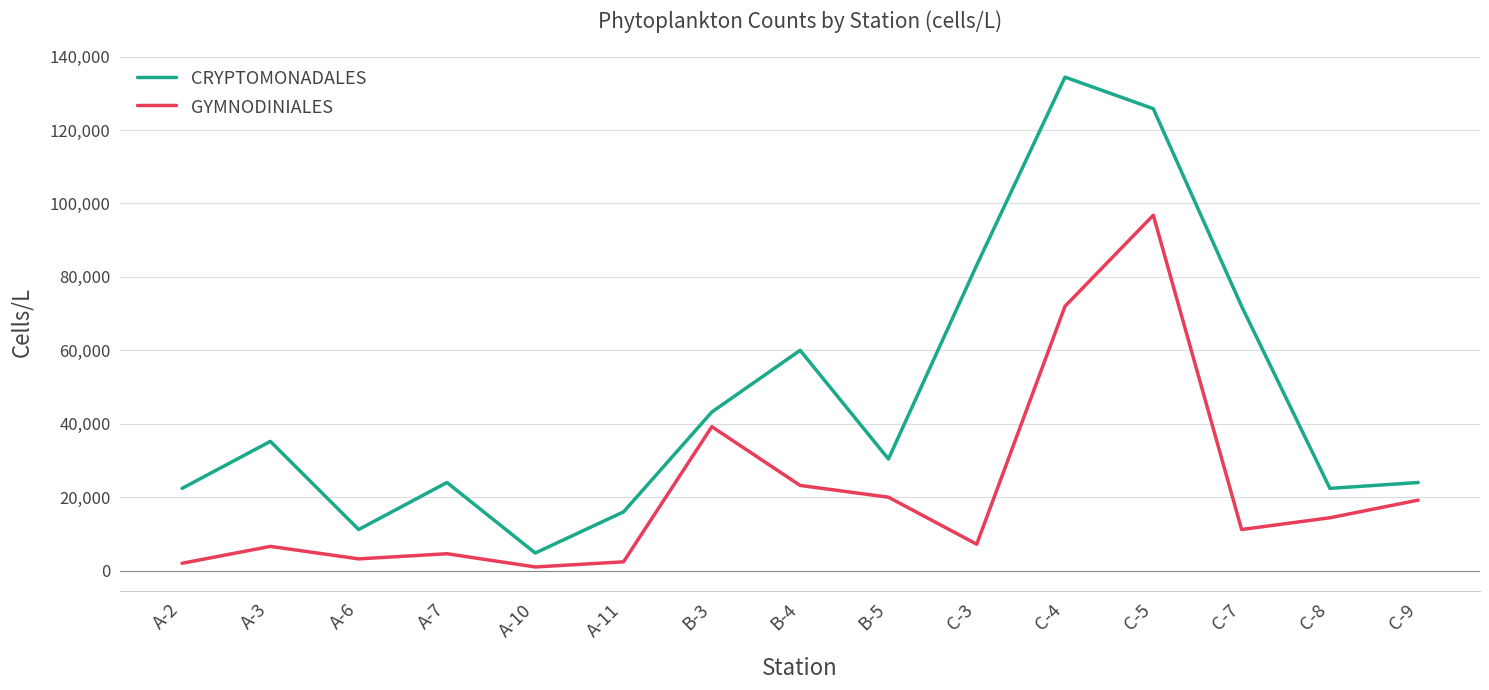

True or false: GYMNODINIALES and CRYPTOMONADALES cross at least once.

False